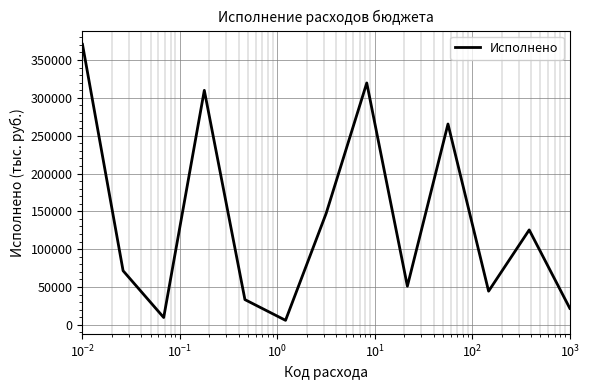

What is the difference between the maximum and minimum values?

364785.9